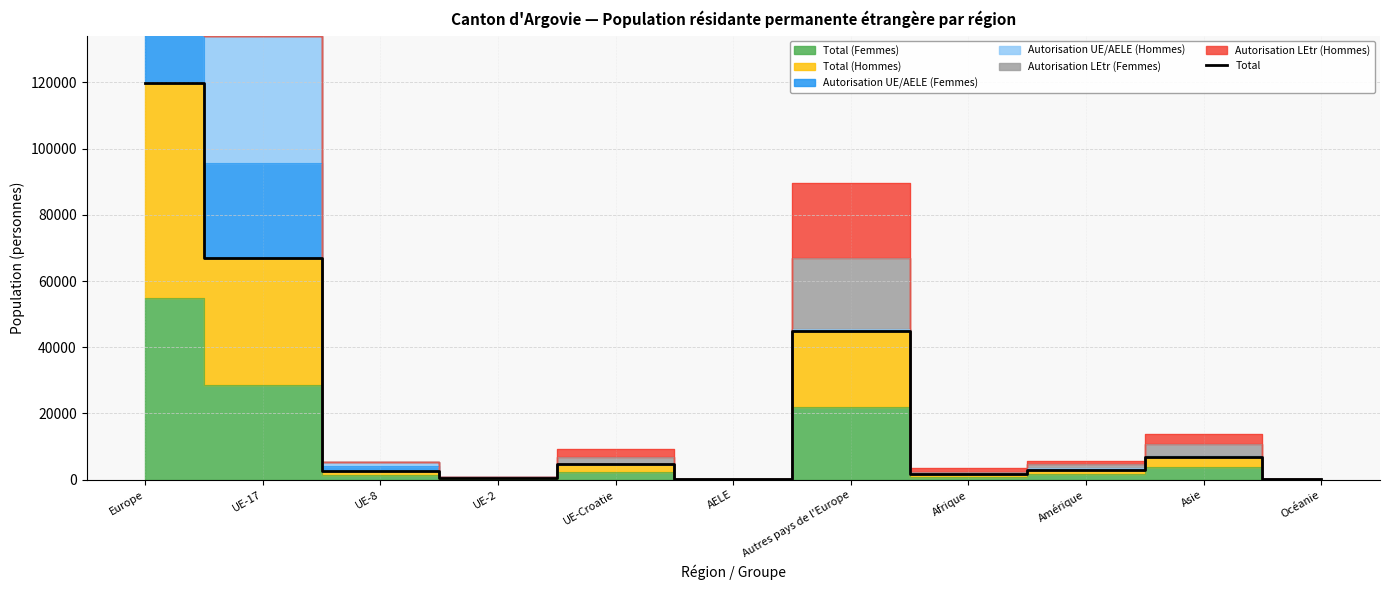

Read the value at Océanie.

137